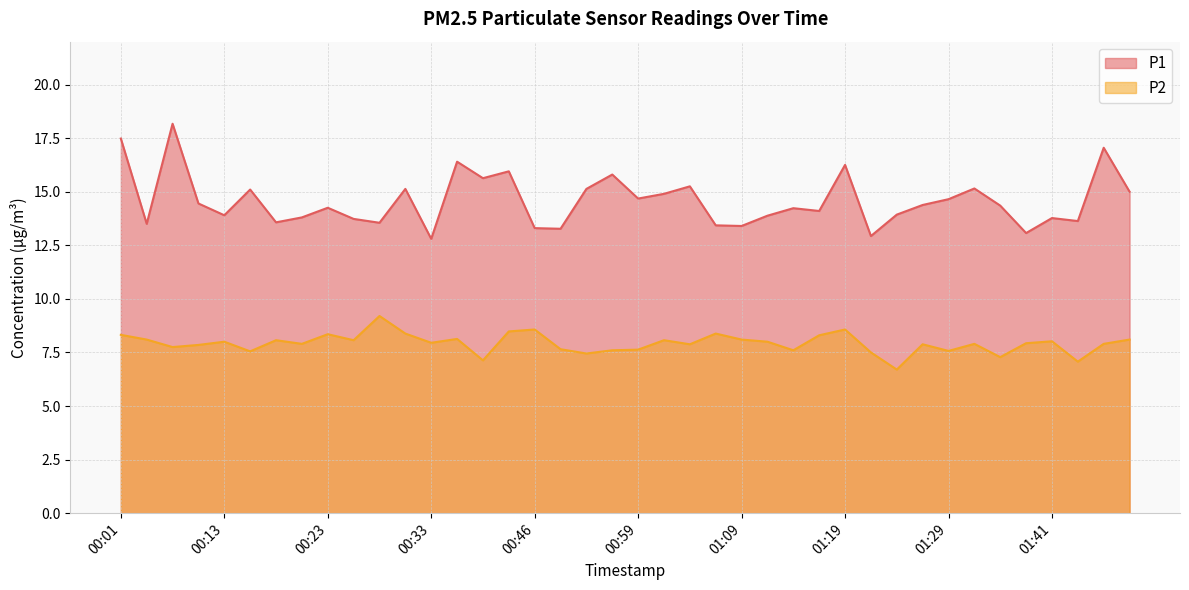

Where is the first local maximum for P1?

00:08